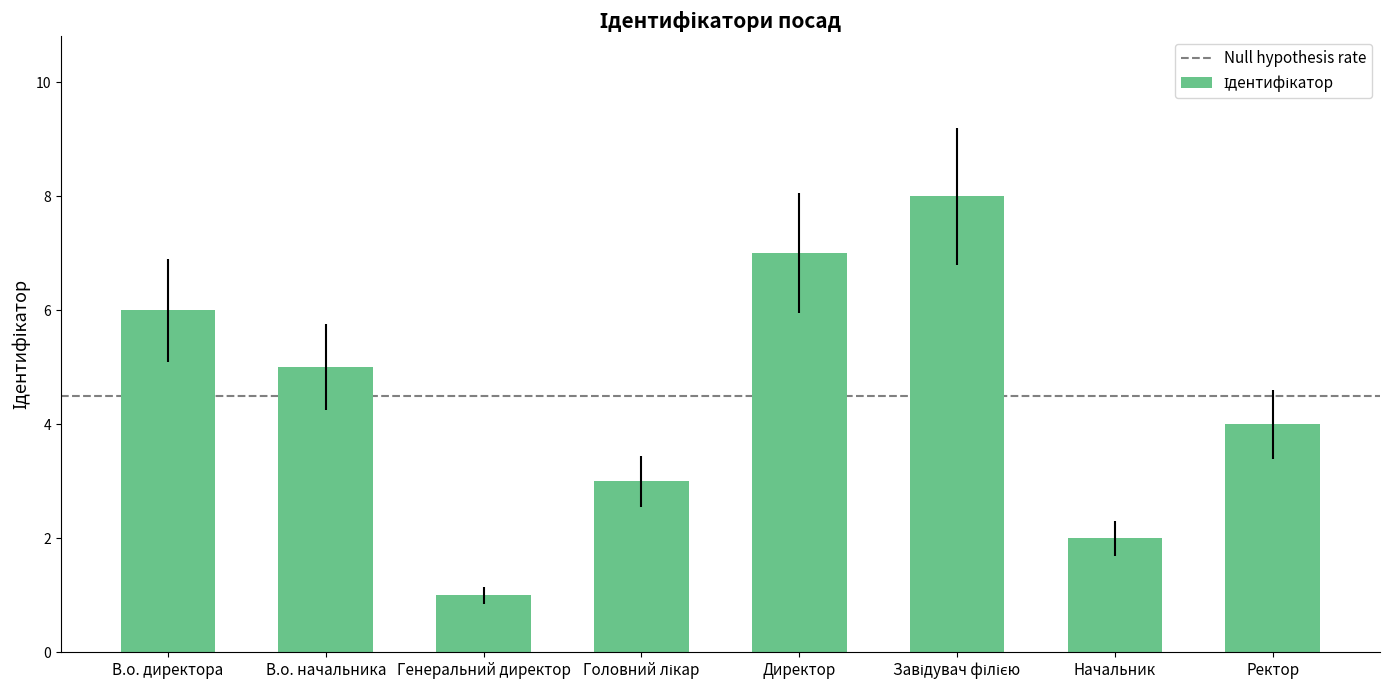

True or false: the data shows 5 at В.о. начальника.

True